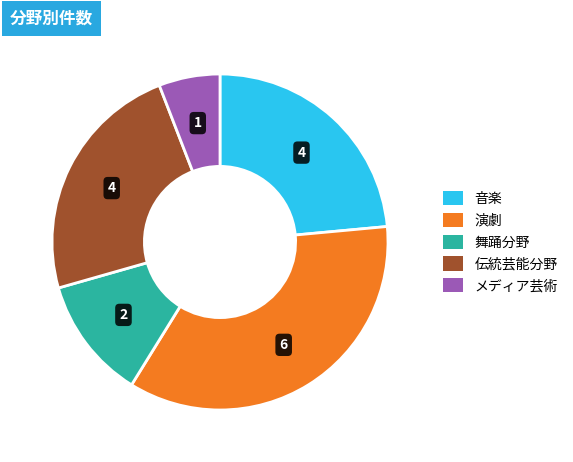

Is the sum of 演劇 and メディア芸術 greater than half?

No